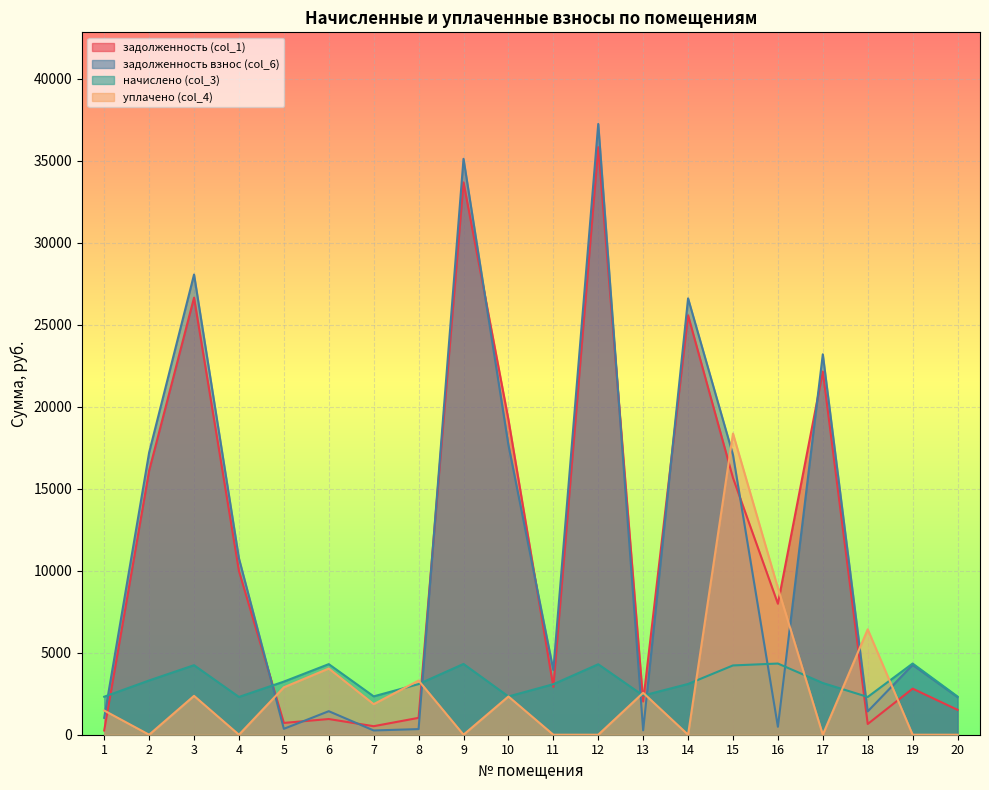

Where do задолженность взнос (col_6) and уплачено (col_4) first cross each other?

1 and 2